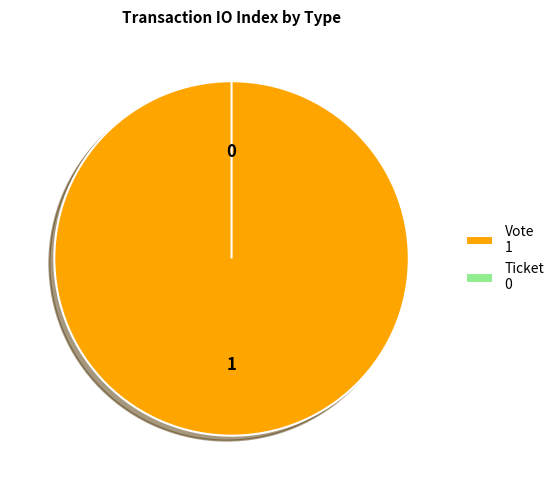

Which category accounts for the majority?

Vote